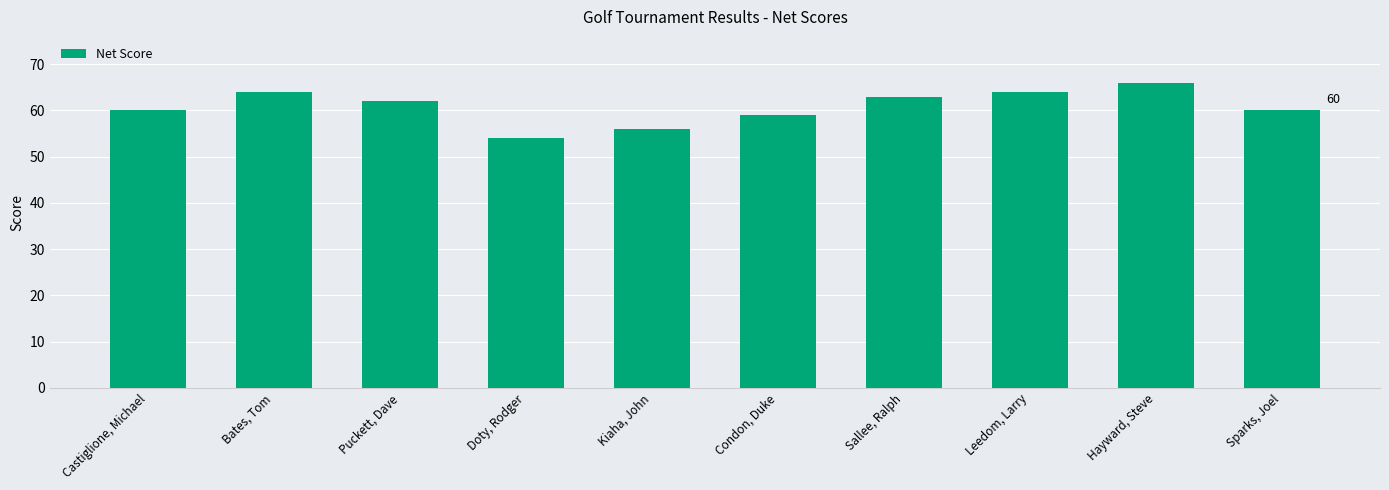

What value does the data have at Leedom, Larry?

64